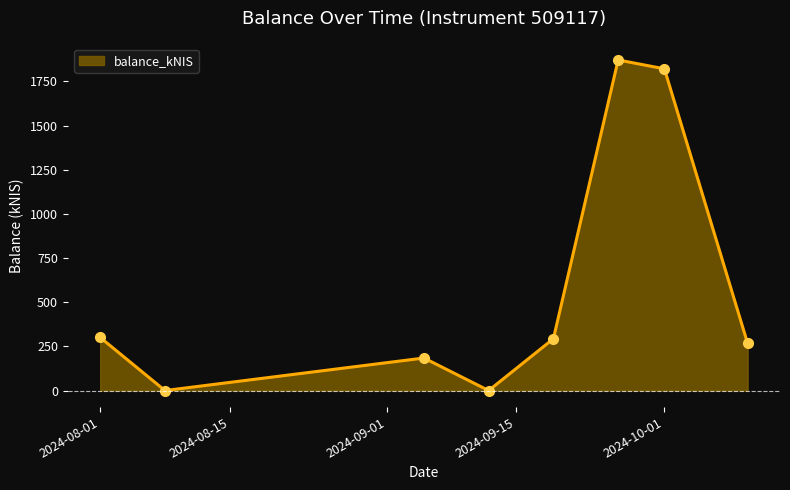

What is the sum of all values?

4738.1